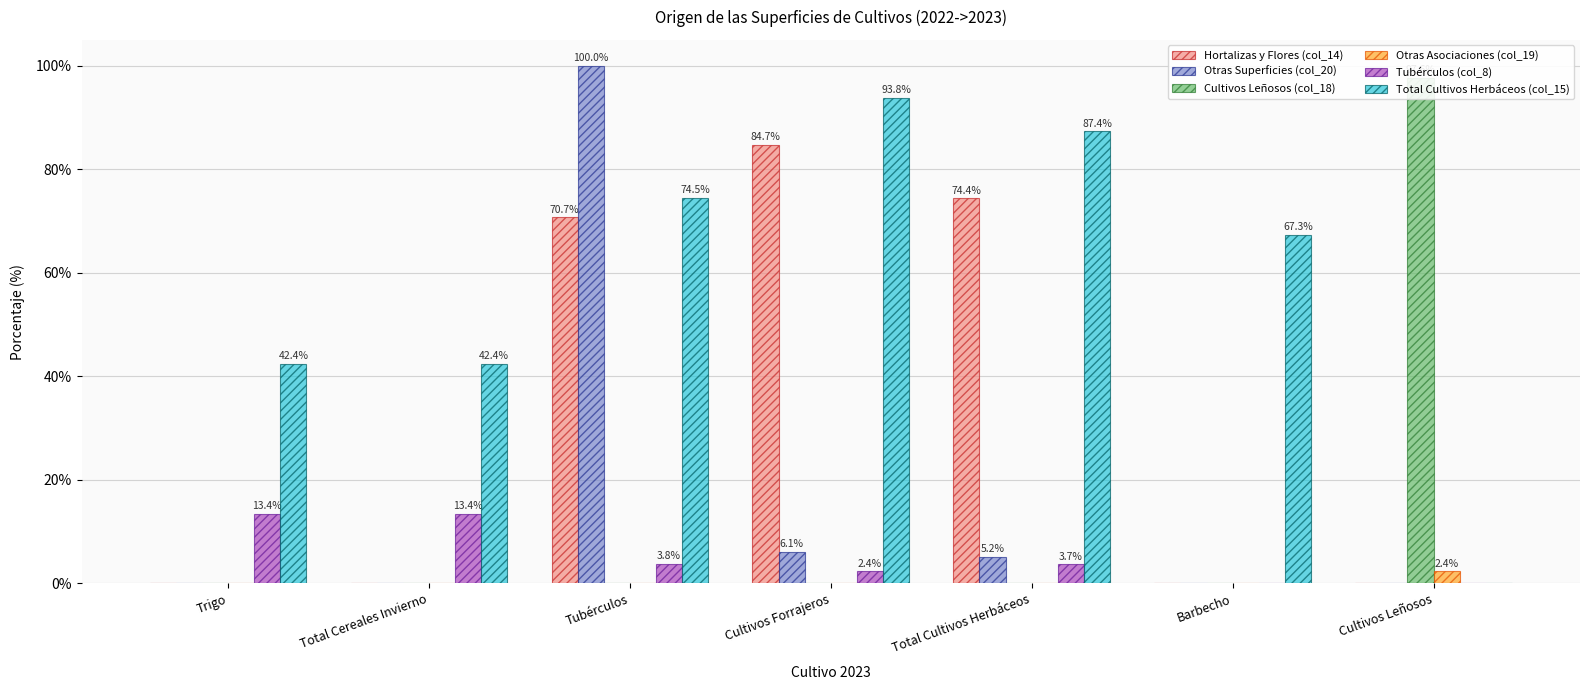

What position from the left is Total Cereales Invierno?

2